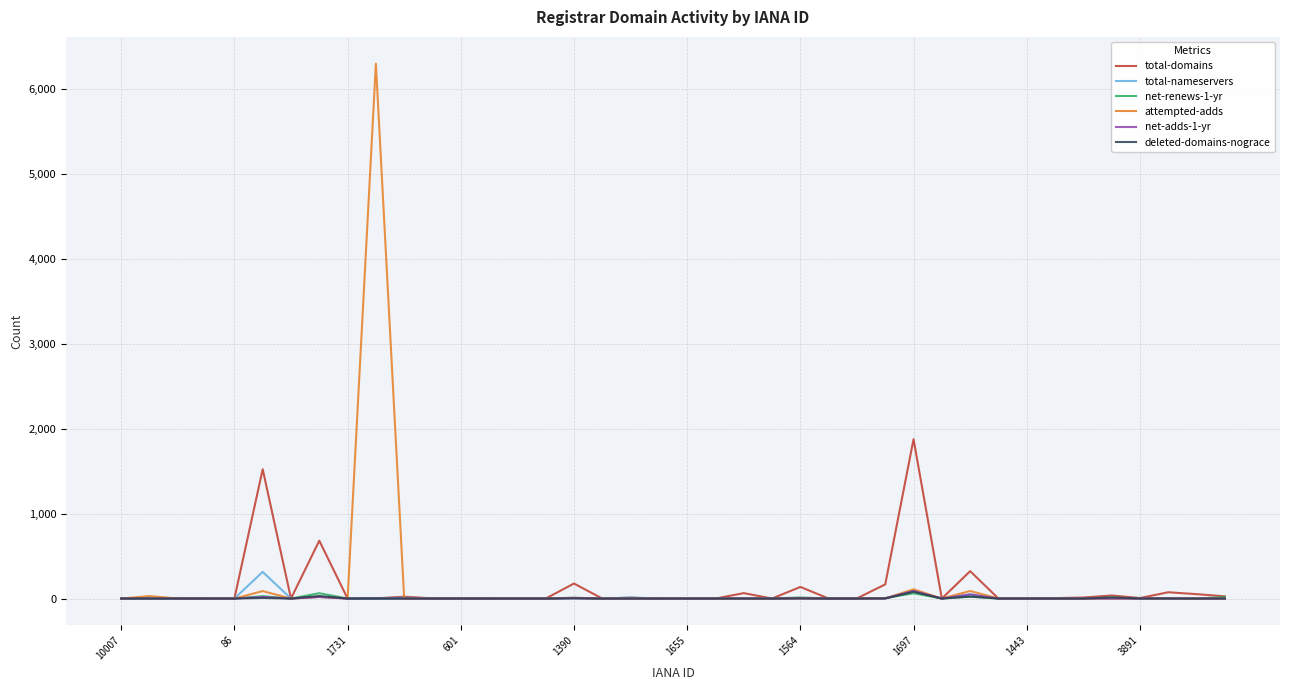

What is the sum of all attempted-adds values?

6655